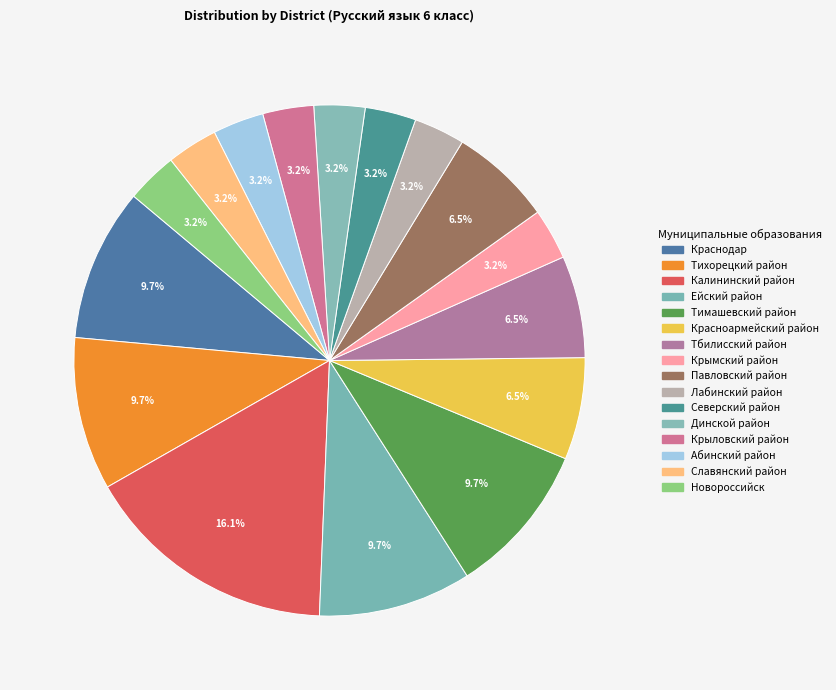

Count the number of slices in the pie.

16